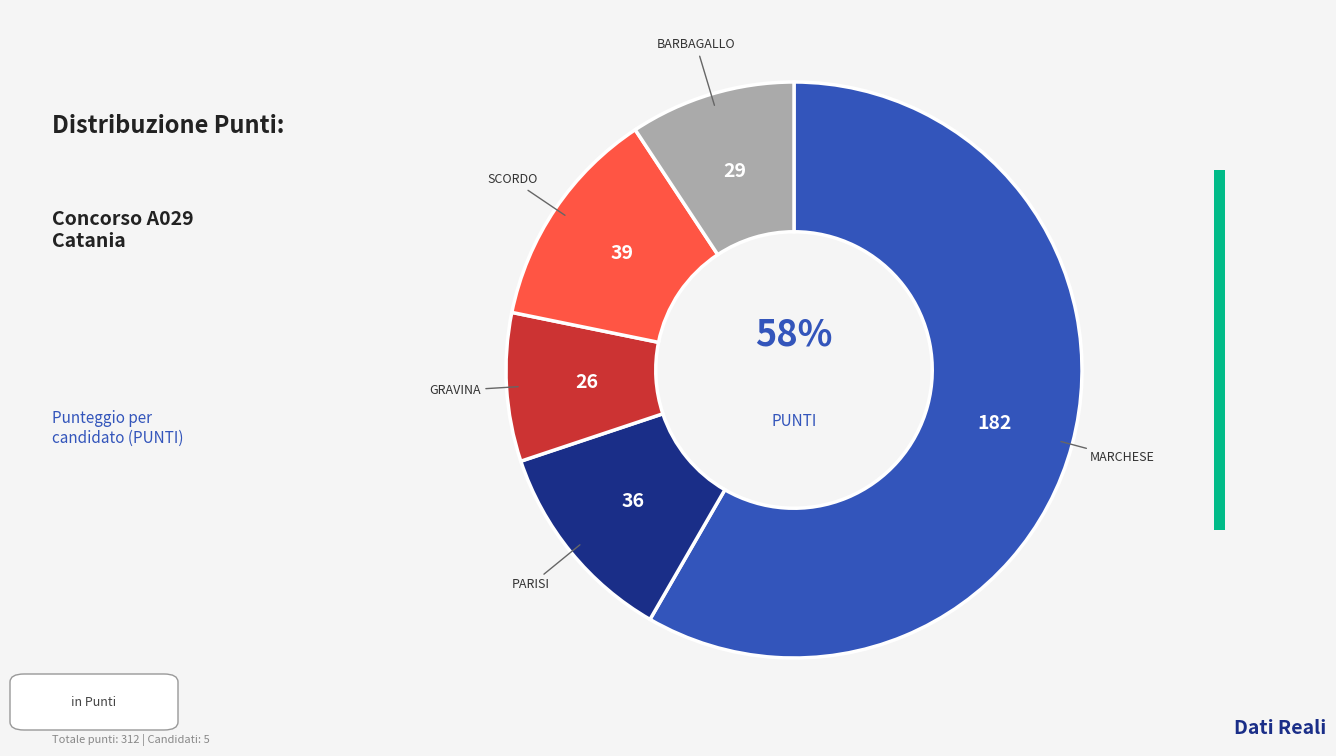

Does any single category account for the majority?

Yes